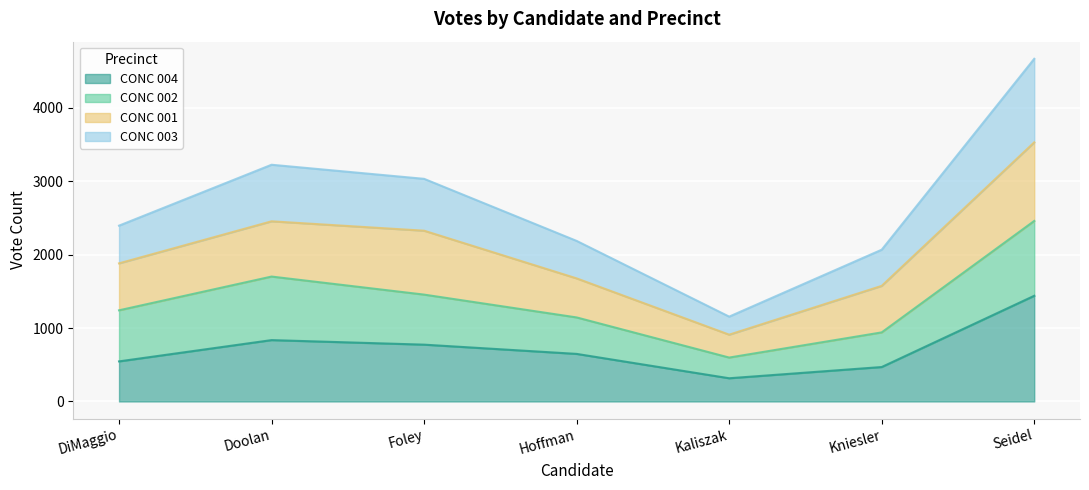

At which label does CONC 004 reach its minimum?

Kaliszak